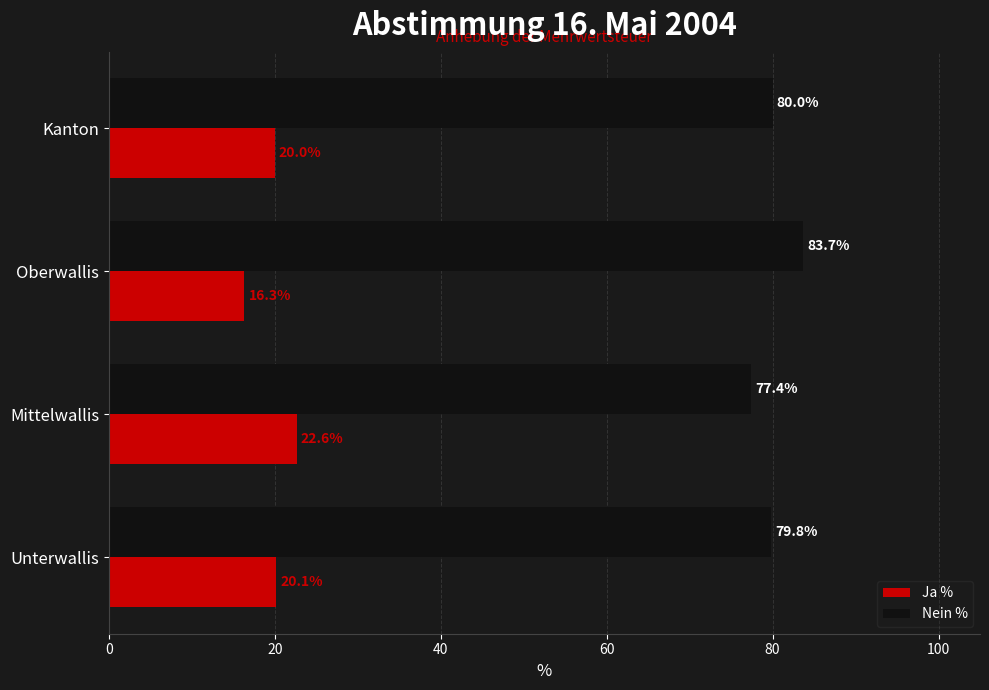

What is the difference between the Ja % values at Oberwallis and Mittelwallis?

6.3